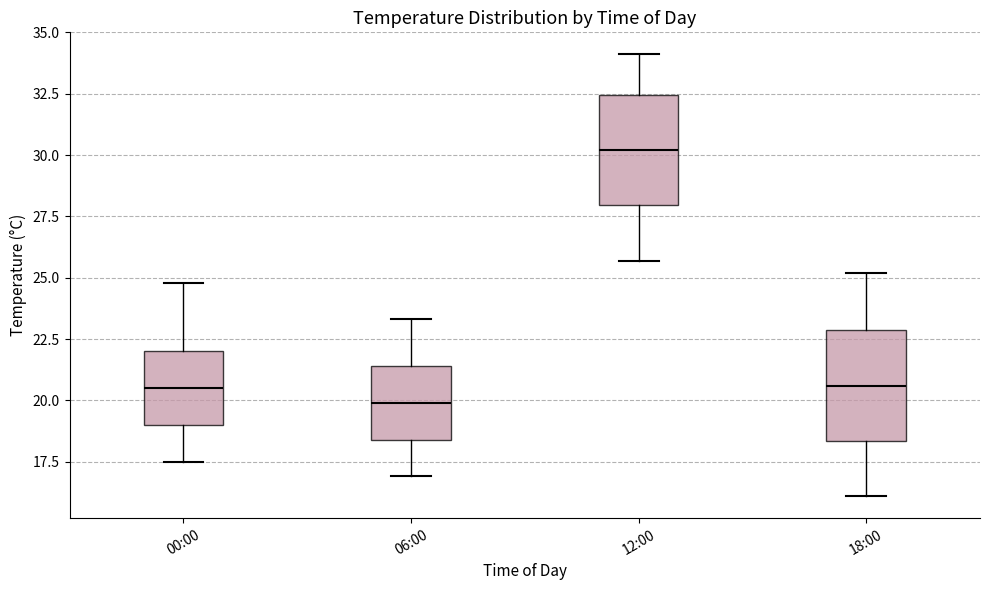

Reading left to right, transcribe this box plot: for each box, give where its median line is, the range the box spans, and where its two whiskers end, as read against the y-axis. The values are not printed on the chart, so give them approximately, as read against the axis.

00:00: median 20.5, box 19.0 to 22.0, whiskers 17.5 to 25.0
06:00: median 20.0, box 18.5 to 21.5, whiskers 17.0 to 23.5
12:00: median 30.0, box 28.0 to 32.5, whiskers 25.5 to 34.0
18:00: median 20.5, box 18.5 to 23.0, whiskers 16.0 to 25.0